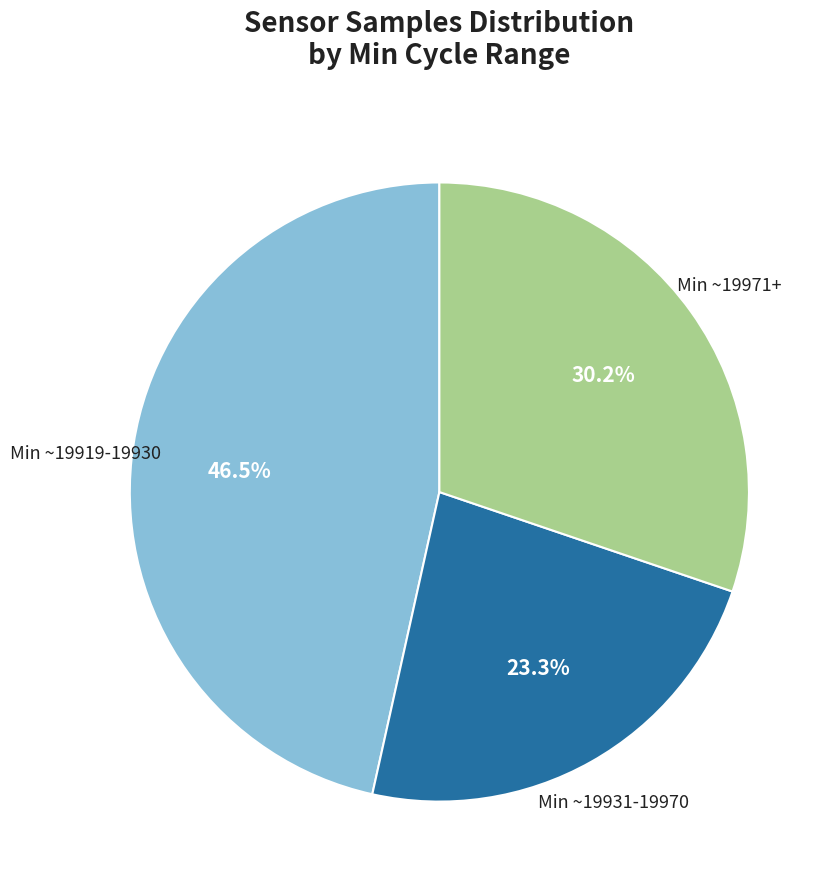

What percentage do Min ~19931-19970 and Min ~19971+ together represent?

53.5%